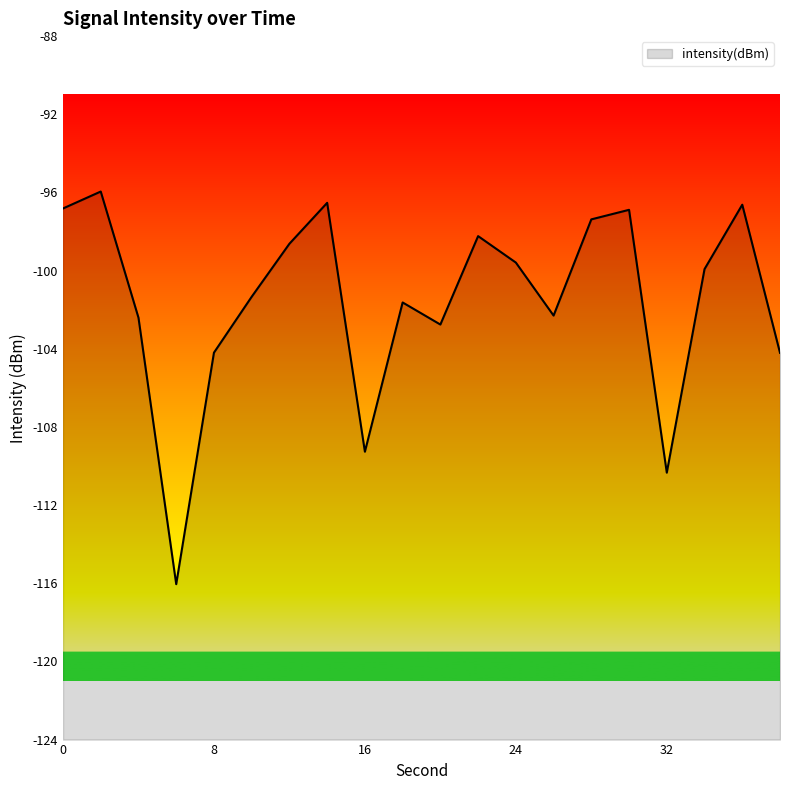

What is the maximum value shown in the chart?

-96.1